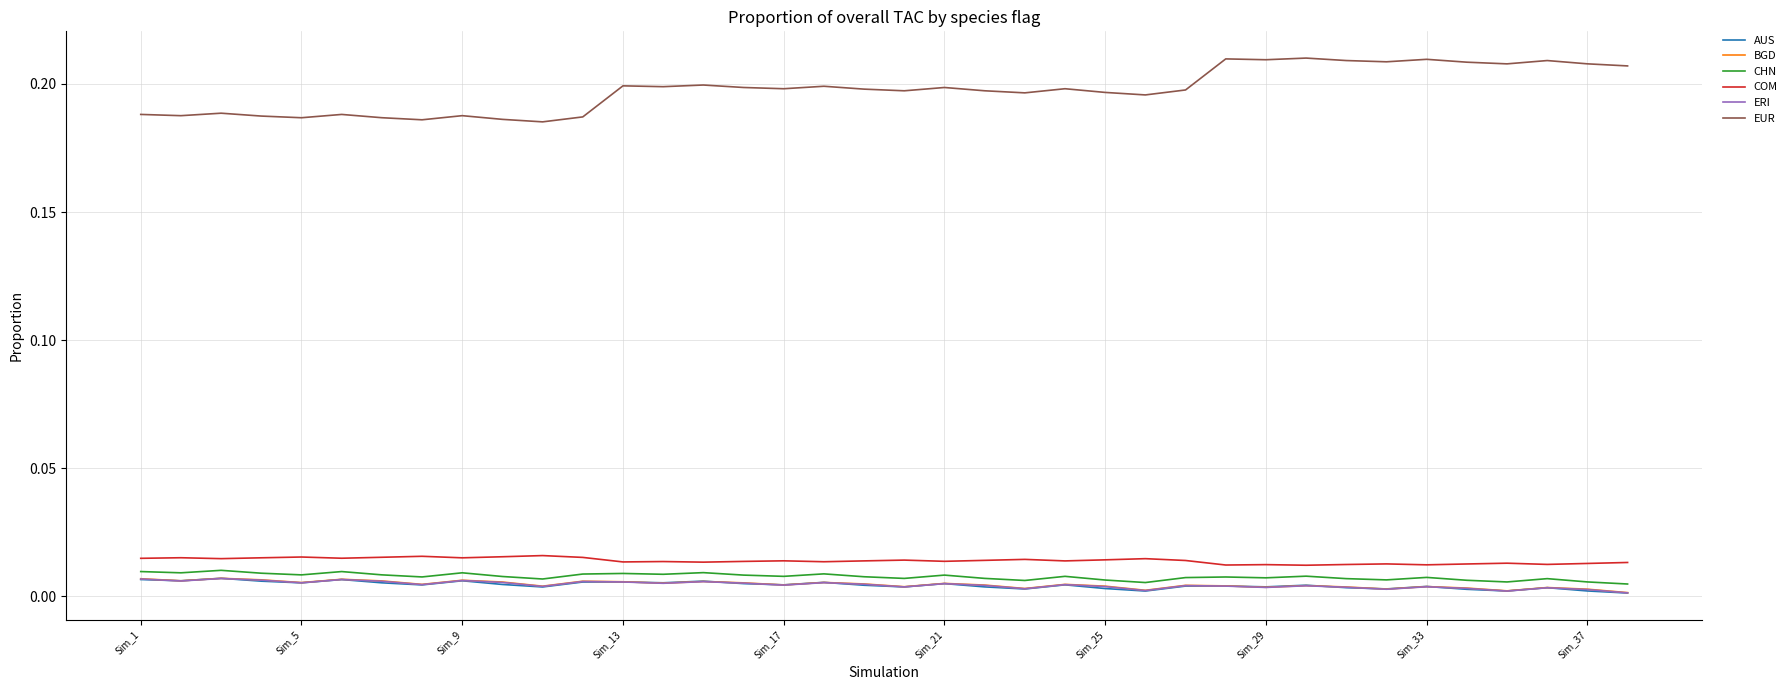

Which series has the widest spread of values?

EUR